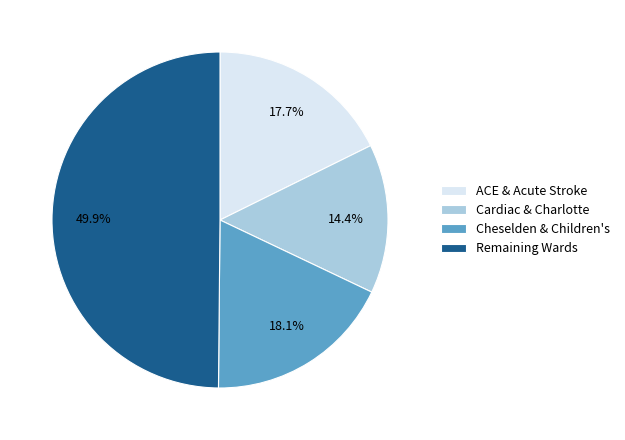

What is the ratio of the value at Cardiac & Charlotte to the value at Remaining Wards?

0.3